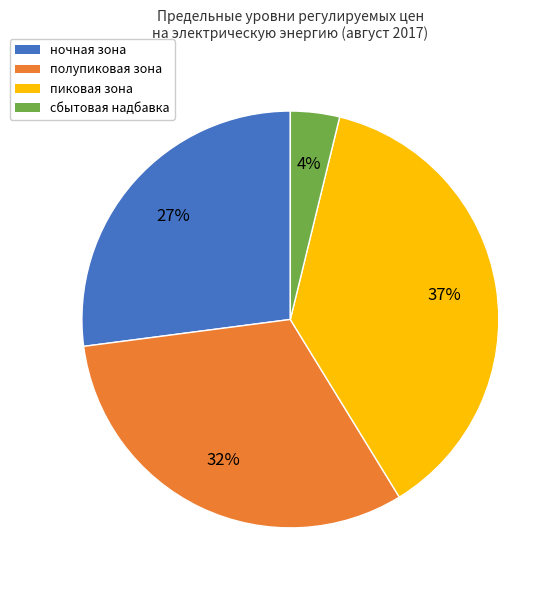

What is the smallest slice in the pie chart?

сбытовая надбавка